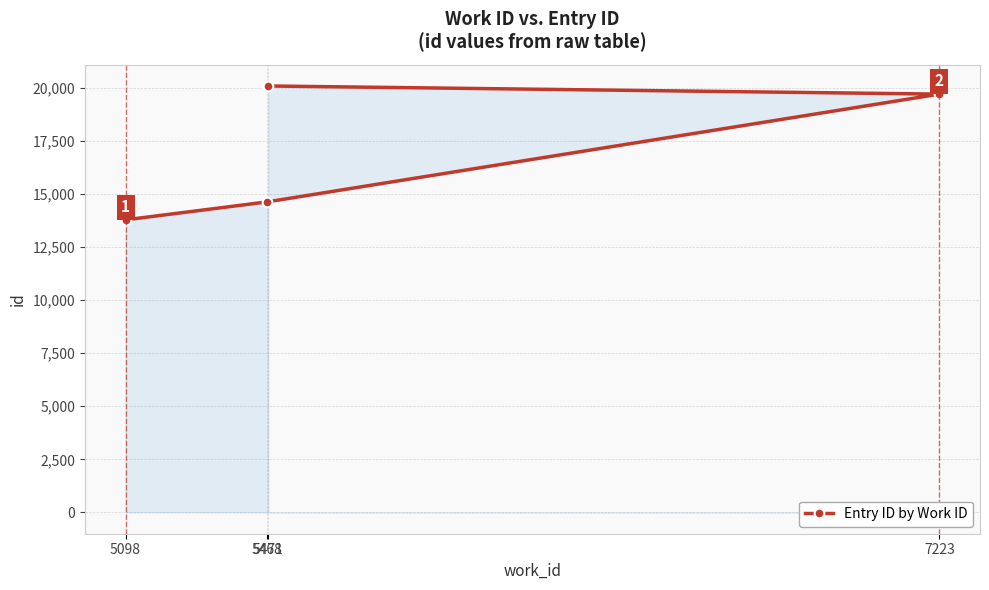

True or false: there are more than 0 points higher than both neighbors.

False